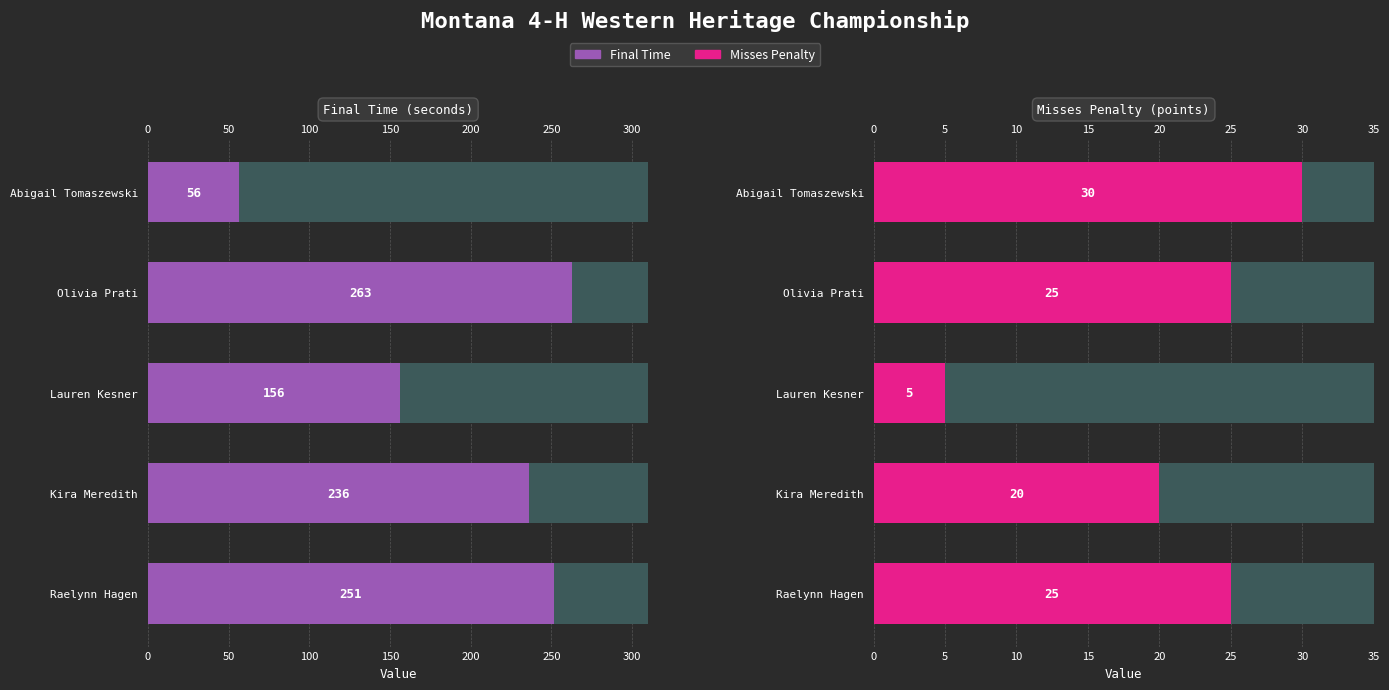

True or false: Misses Penalty has a value of 1.6 at Lauren Kesner.

False